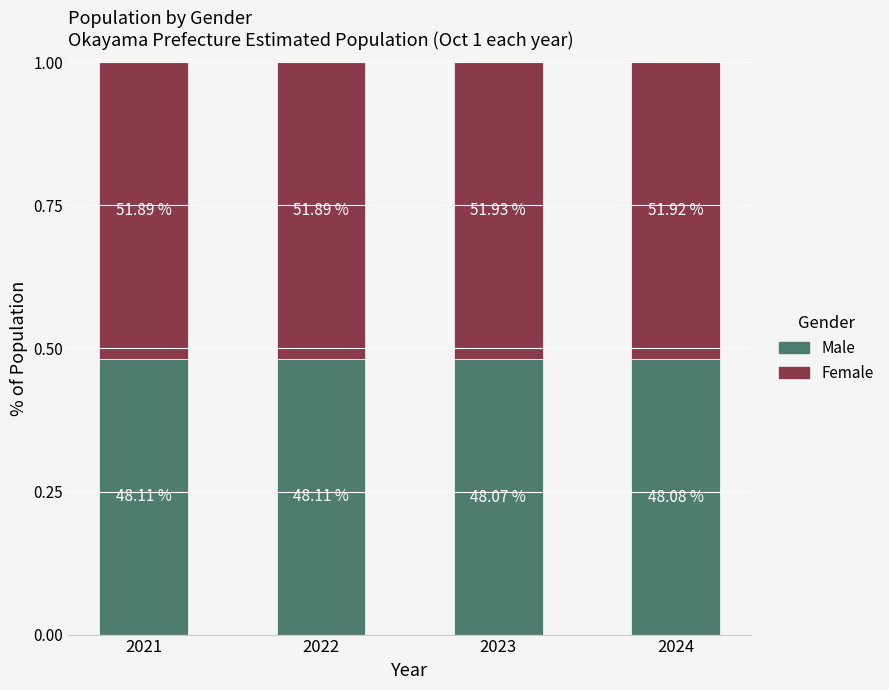

Rank the series by their maximum value, from highest to lowest.

Female, Male